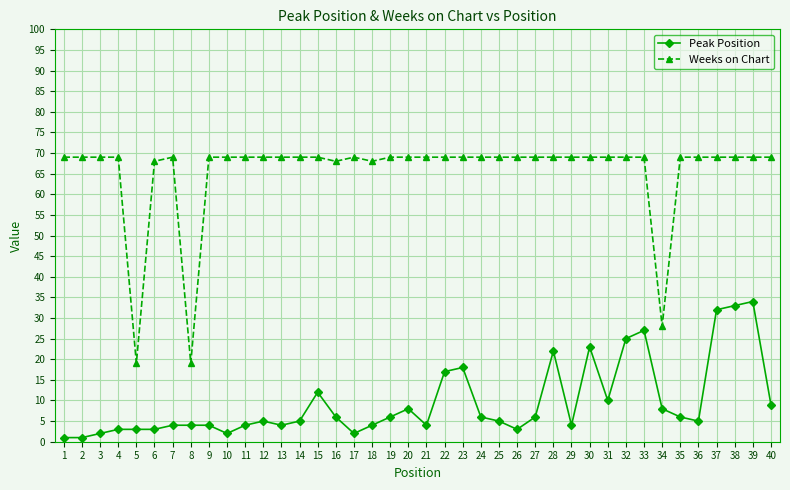

List the series in order of their peak value, lowest first.

Peak Position, Weeks on Chart